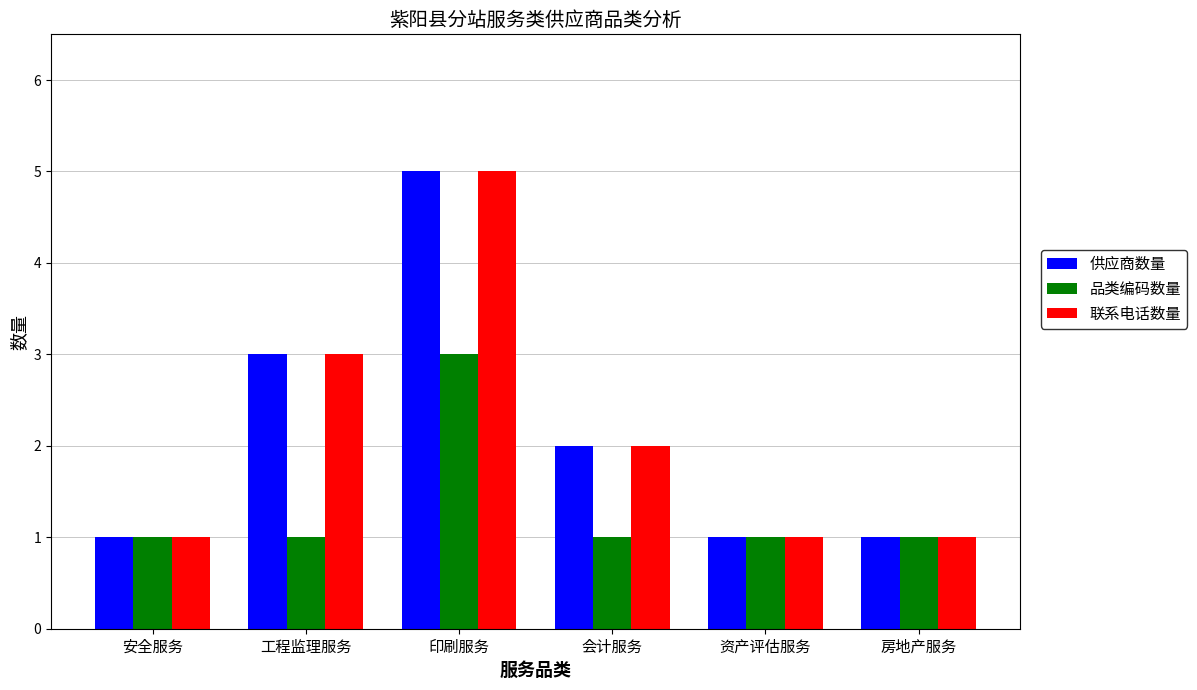

At which category is the sum across all series the highest?

印刷服务